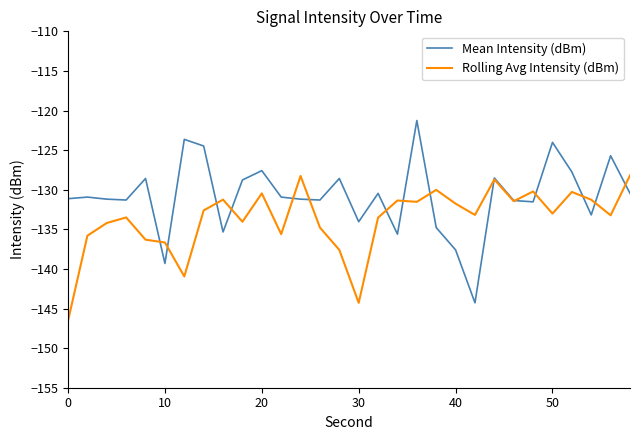

What are all the series names shown in the legend?

Mean Intensity (dBm), Rolling Avg Intensity (dBm)